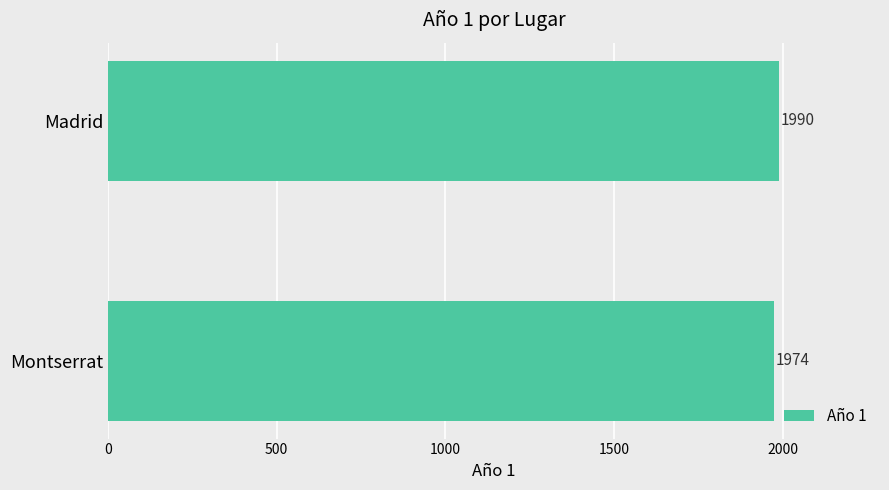

Reading bottom to top, transcribe all the data shown in this chart.

1974	1990